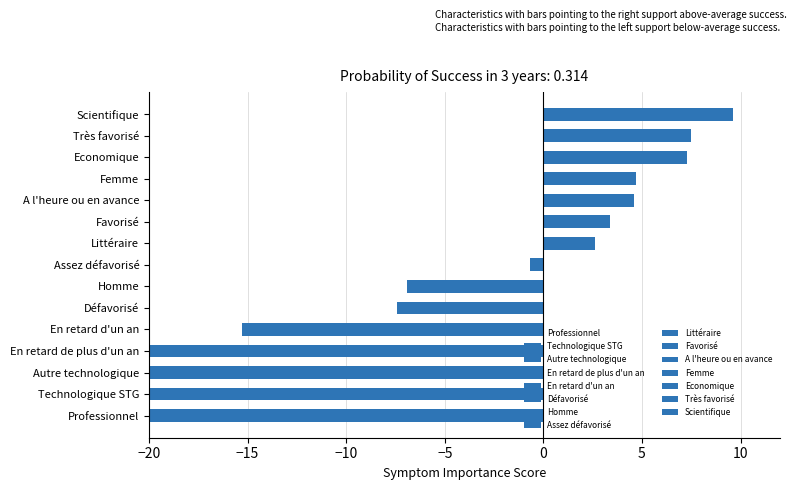

Between Scientifique and Défavorisé, which is larger?

Scientifique